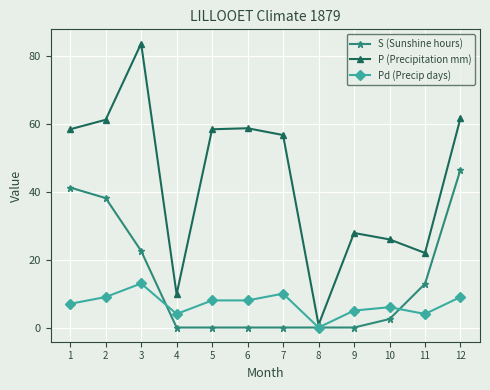

How many interior local peaks does the P (Precipitation mm) series have?

3